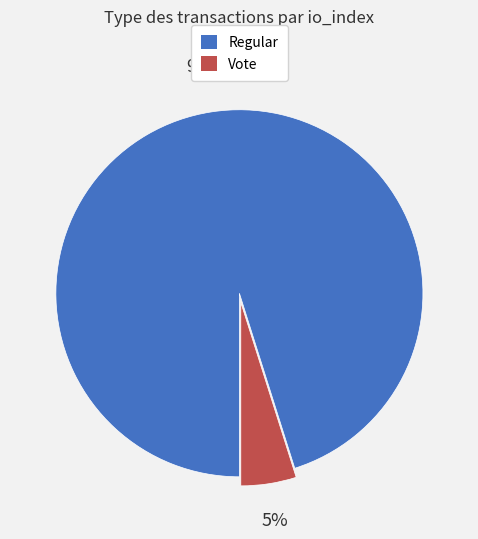

How many segments does this pie chart have?

2